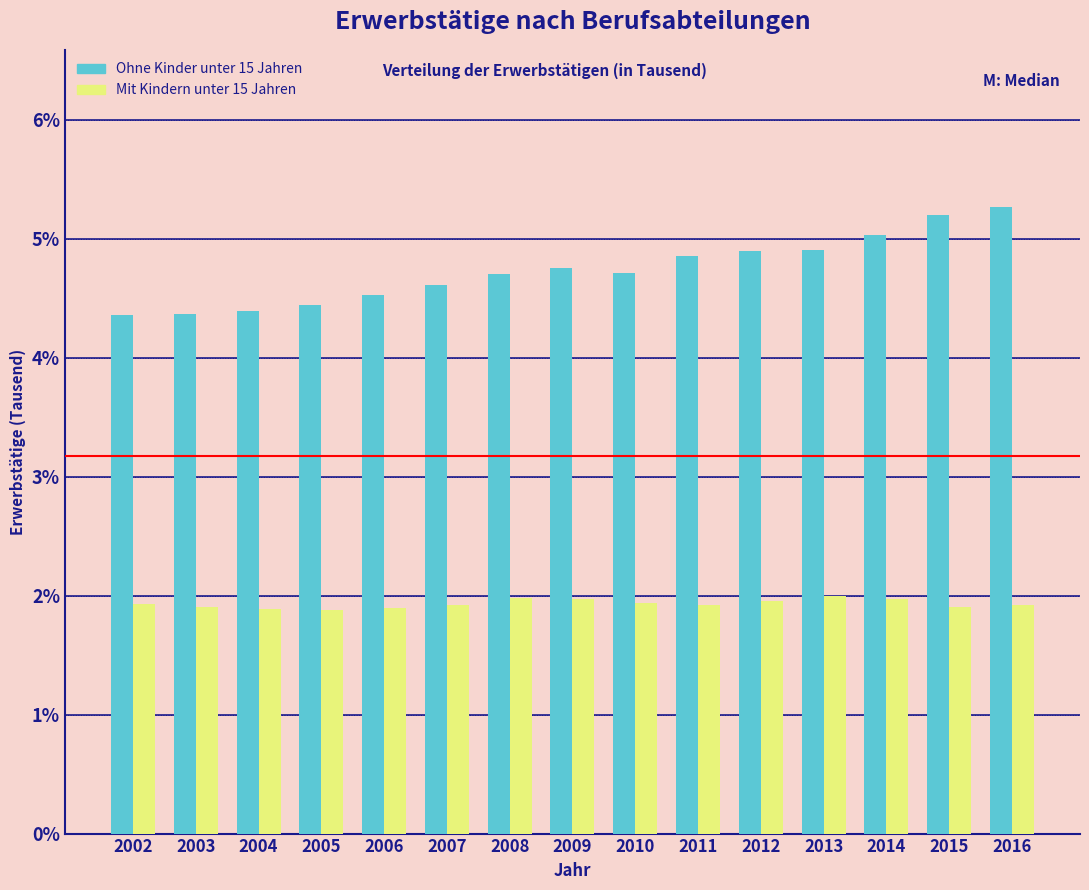

Is it true that Mit Kindern unter 15 Jahren equals 2.0 at 2009?

True